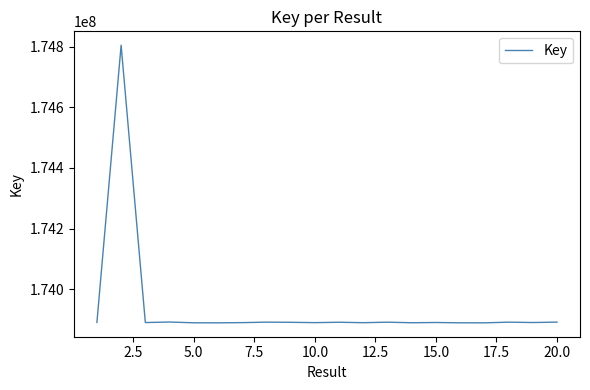

What is the smallest value displayed?

173888862